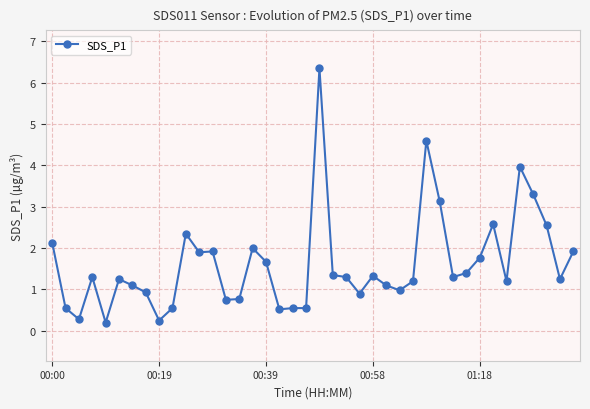

What is the average value?

1.6